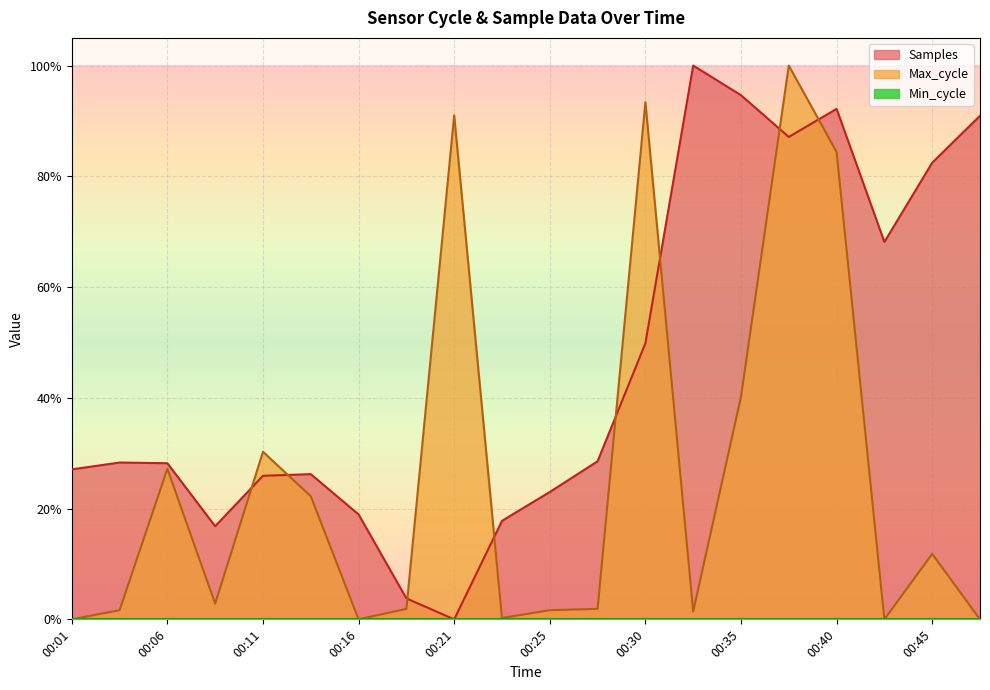

Reading right to left, extract all data points from this chart.

Samples: 00:47=0.9	00:45=0.8	00:43=0.7	00:40=0.9	00:38=0.9	00:35=0.9	00:33=1.0	00:30=0.5	00:28=0.3	00:25=0.2	00:23=0.2	00:21=0.0	00:18=0.0	00:16=0.2	00:13=0.3	00:11=0.3	00:08=0.2	00:06=0.3	00:04=0.3	00:01=0.3
Max_cycle: 00:47=0.0	00:45=0.1	00:43=0.0	00:40=0.8	00:38=1.0	00:35=0.4	00:33=0.0	00:30=0.9	00:28=0.0	00:25=0.0	00:23=0.0	00:21=0.9	00:18=0.0	00:16=0.0	00:13=0.2	00:11=0.3	00:08=0.0	00:06=0.3	00:04=0.0	00:01=0.0